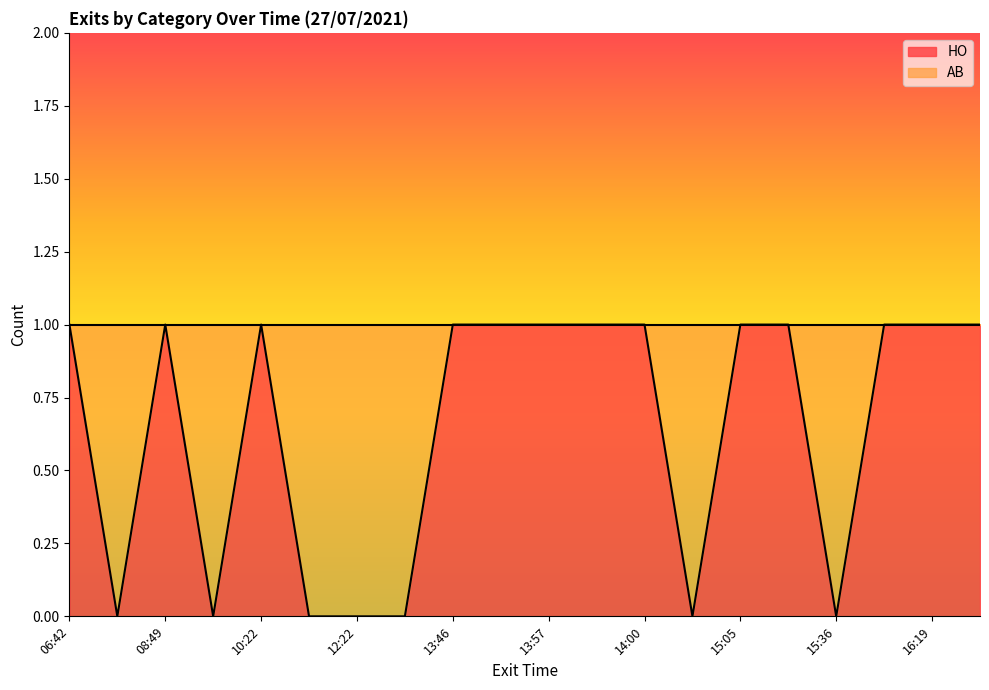

Between 10:22 and 15:36, which is larger?

10:22